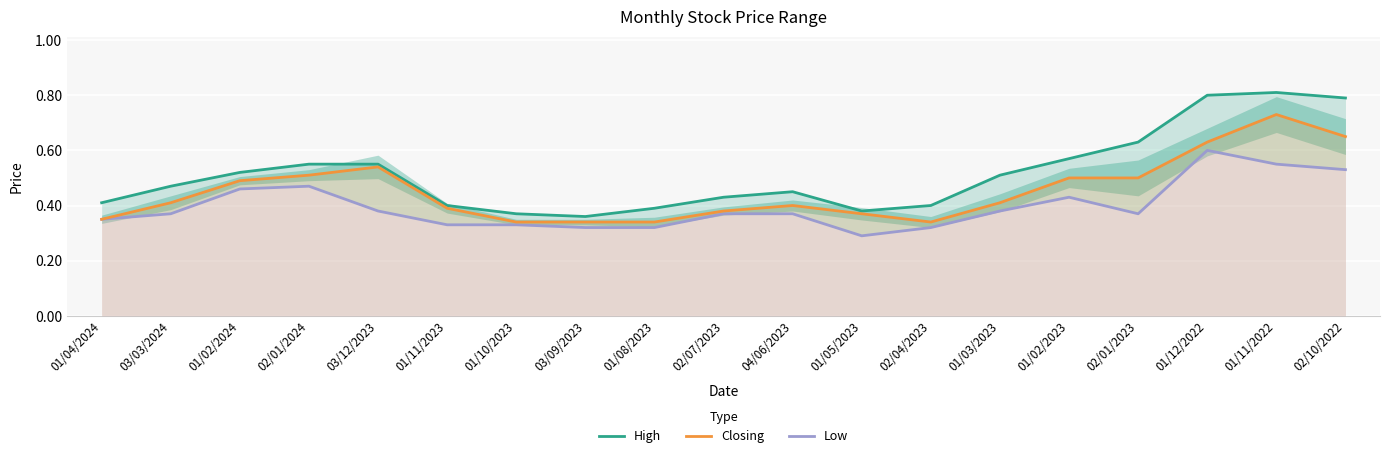

Reading right to left, what are all the values shown in this chart?

High: 02/10/2022=0.8	01/11/2022=0.8	01/12/2022=0.8	02/01/2023=0.6	01/02/2023=0.6	01/03/2023=0.5	02/04/2023=0.4	01/05/2023=0.4	04/06/2023=0.5	02/07/2023=0.4	01/08/2023=0.4	03/09/2023=0.4	01/10/2023=0.4	01/11/2023=0.4	03/12/2023=0.6	02/01/2024=0.6	01/02/2024=0.5	03/03/2024=0.5	01/04/2024=0.4
Closing: 02/10/2022=0.7	01/11/2022=0.7	01/12/2022=0.6	02/01/2023=0.5	01/02/2023=0.5	01/03/2023=0.4	02/04/2023=0.3	01/05/2023=0.4	04/06/2023=0.4	02/07/2023=0.4	01/08/2023=0.3	03/09/2023=0.3	01/10/2023=0.3	01/11/2023=0.4	03/12/2023=0.5	02/01/2024=0.5	01/02/2024=0.5	03/03/2024=0.4	01/04/2024=0.3
Low: 02/10/2022=0.5	01/11/2022=0.6	01/12/2022=0.6	02/01/2023=0.4	01/02/2023=0.4	01/03/2023=0.4	02/04/2023=0.3	01/05/2023=0.3	04/06/2023=0.4	02/07/2023=0.4	01/08/2023=0.3	03/09/2023=0.3	01/10/2023=0.3	01/11/2023=0.3	03/12/2023=0.4	02/01/2024=0.5	01/02/2024=0.5	03/03/2024=0.4	01/04/2024=0.3